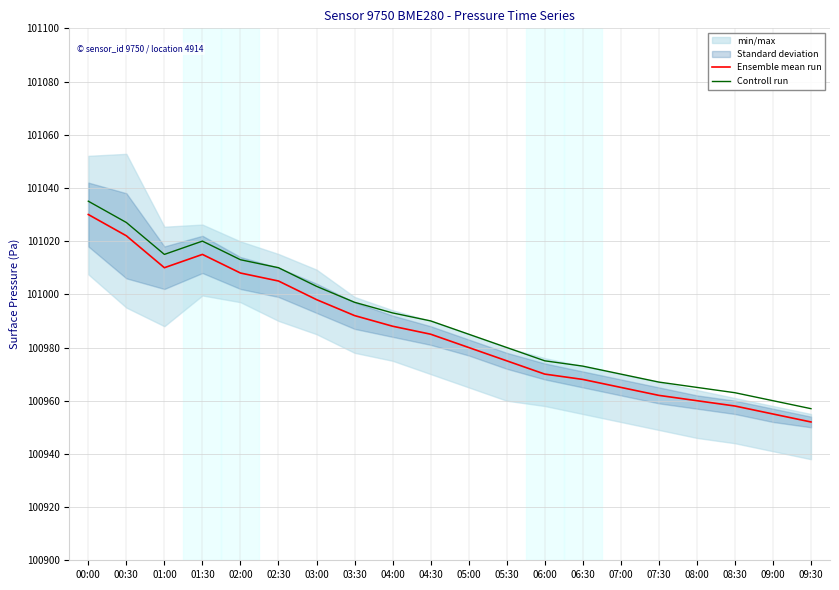

How many interior local peaks does the Ensemble mean run series have?

1